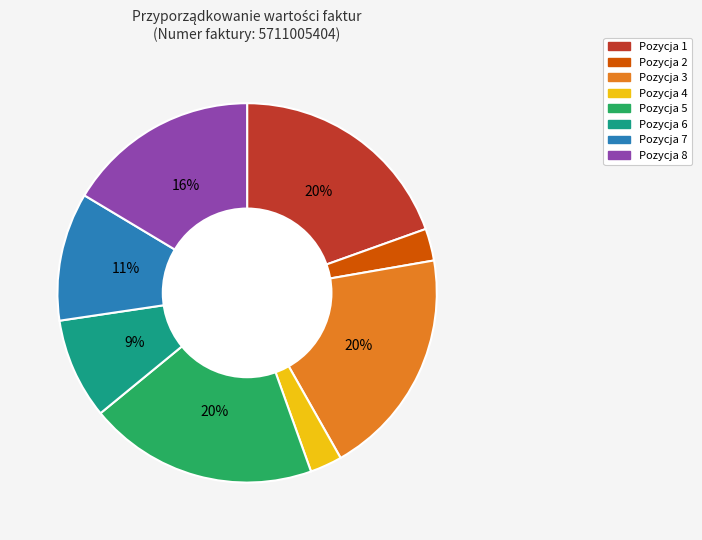

Does any single category account for the majority?

No